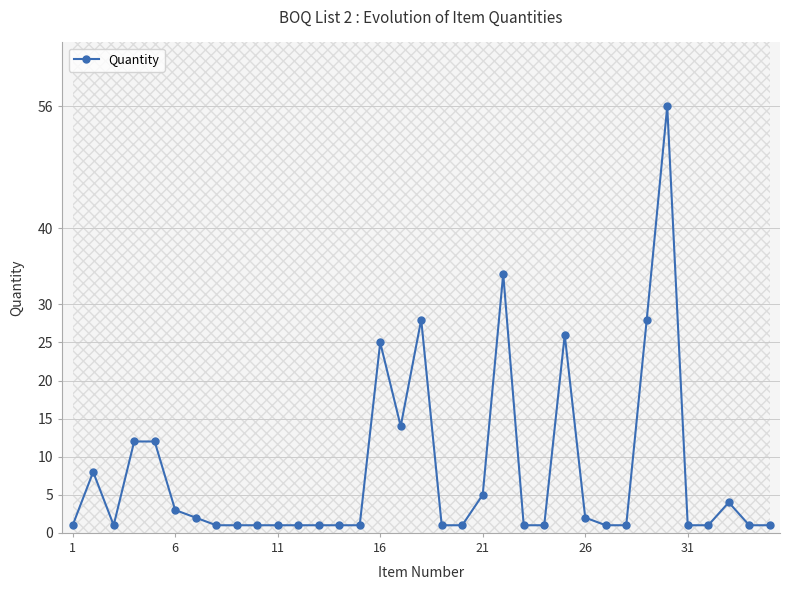

What is the maximum value for Quantity?

56